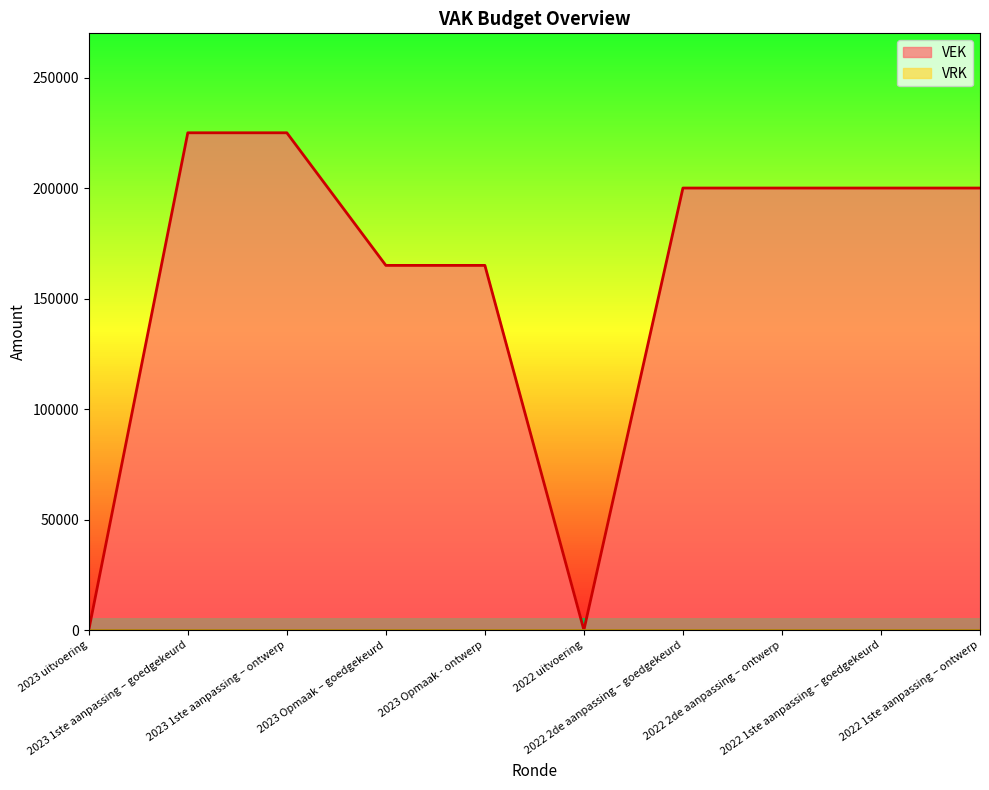

Does the chart have visible grid lines?

No